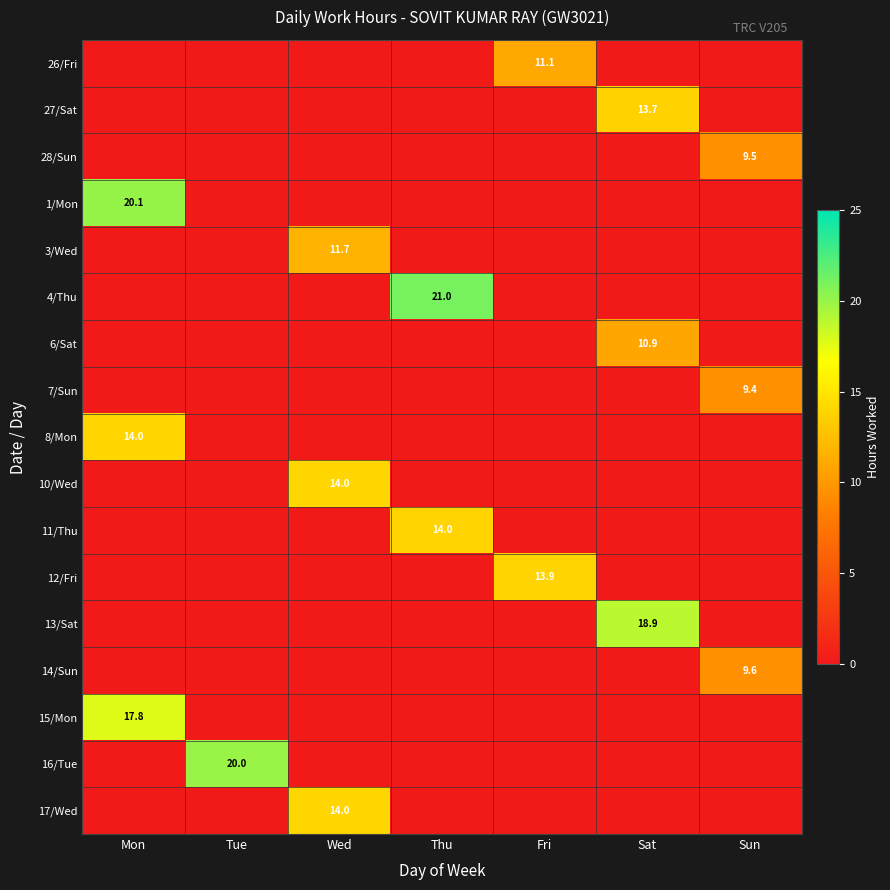

Count the number of categories in the chart.

7